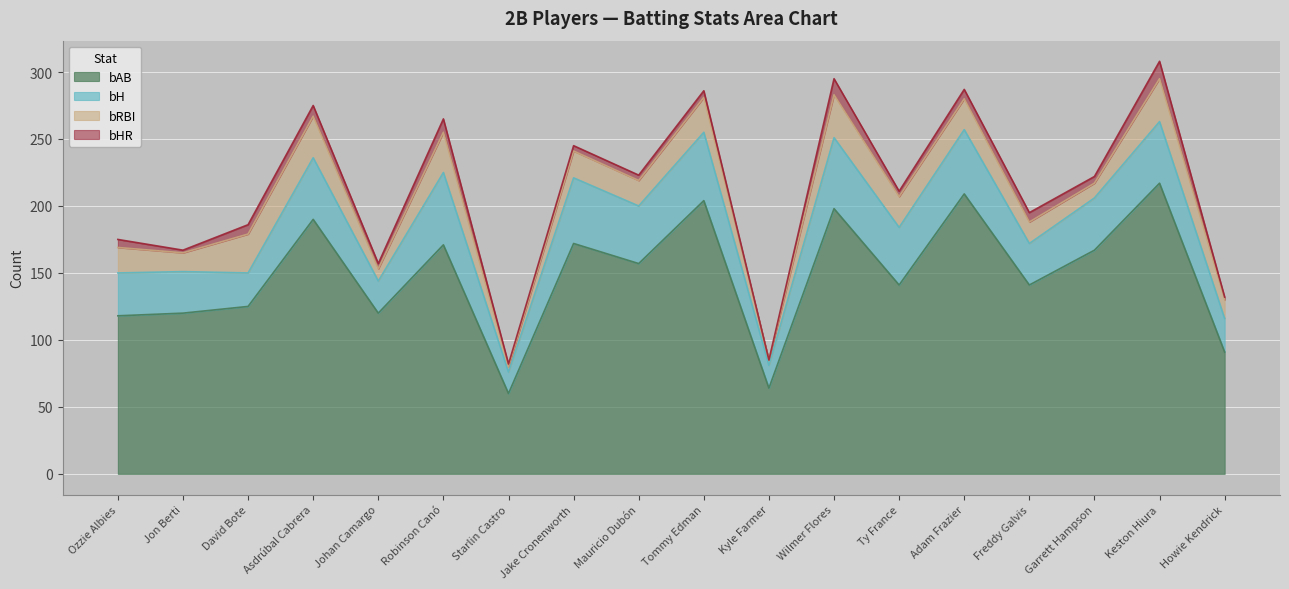

What are all the series names shown in the legend?

bAB, bH, bRBI, bHR